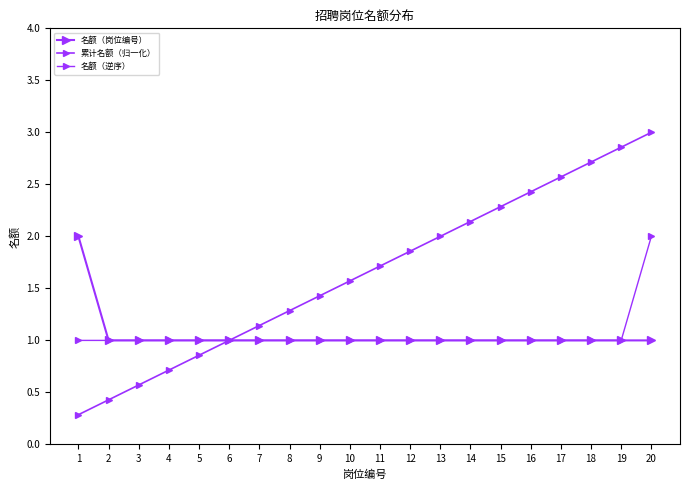

At which category does the chart reach its minimum across all series?

1